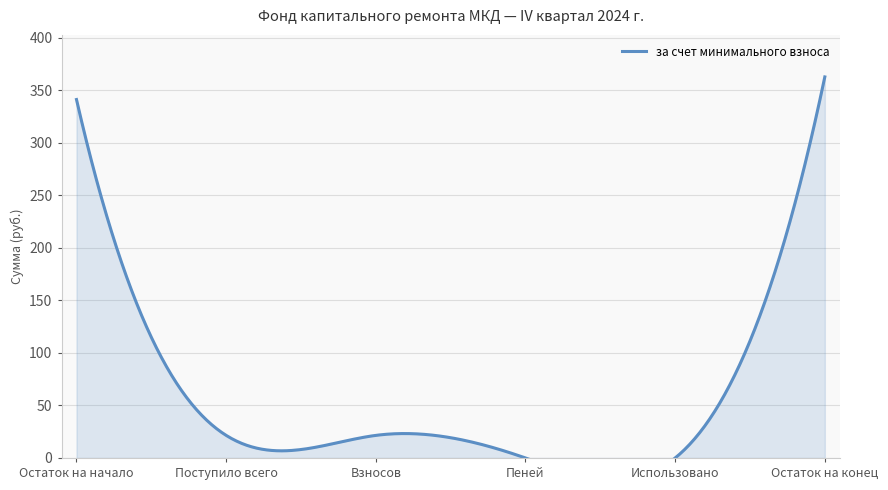

What position from the left is Пеней?

4